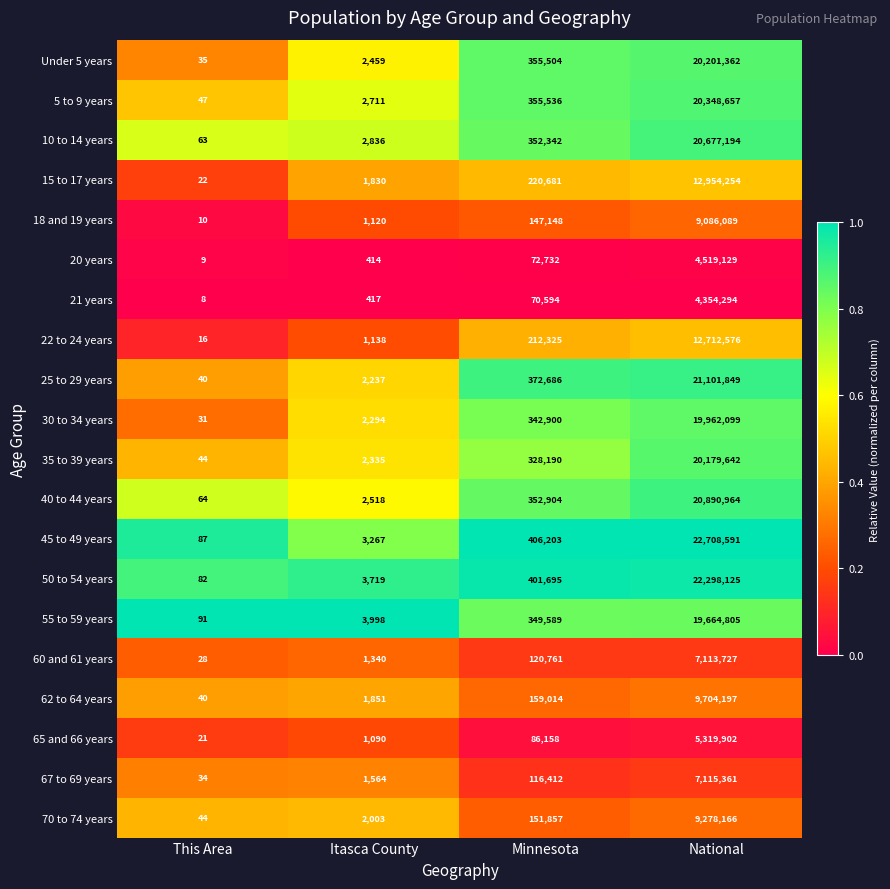

Which series has the largest range (max minus min)?

45 to 49 years